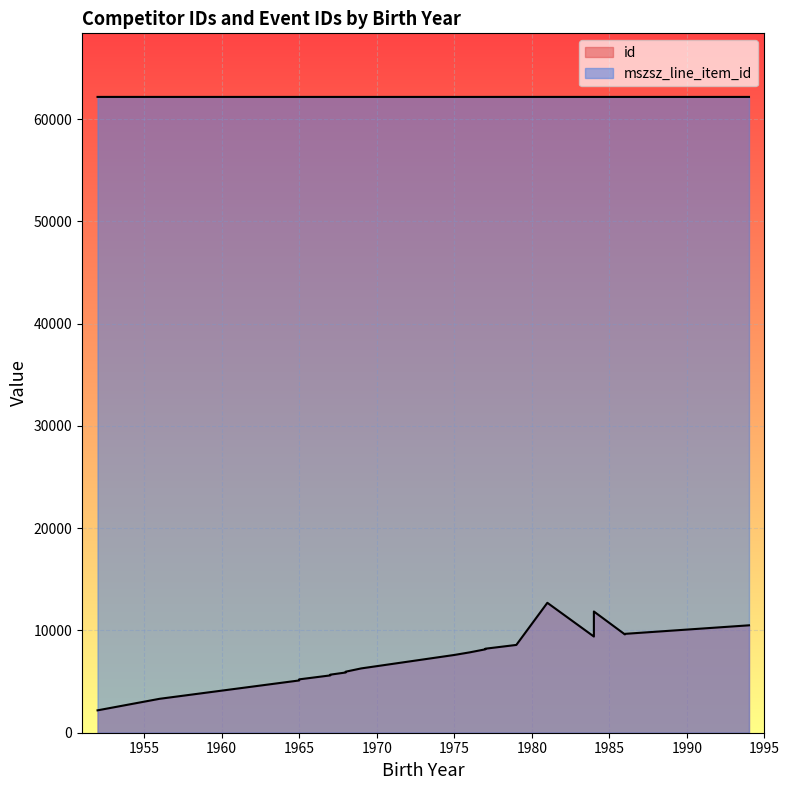

How many series are shown in this chart?

2